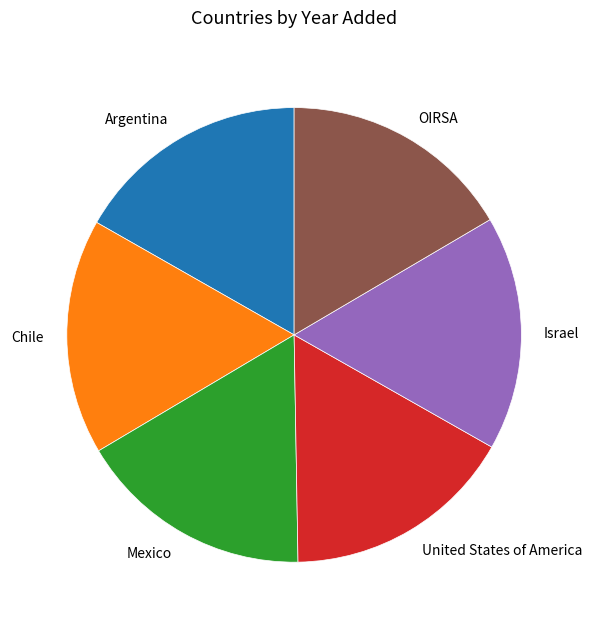

What is the ratio of the value at Israel to the value at Argentina?

1.0